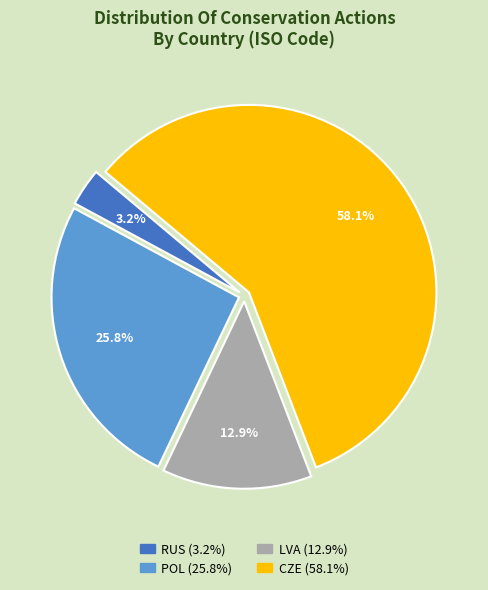

Does any single category account for the majority?

Yes